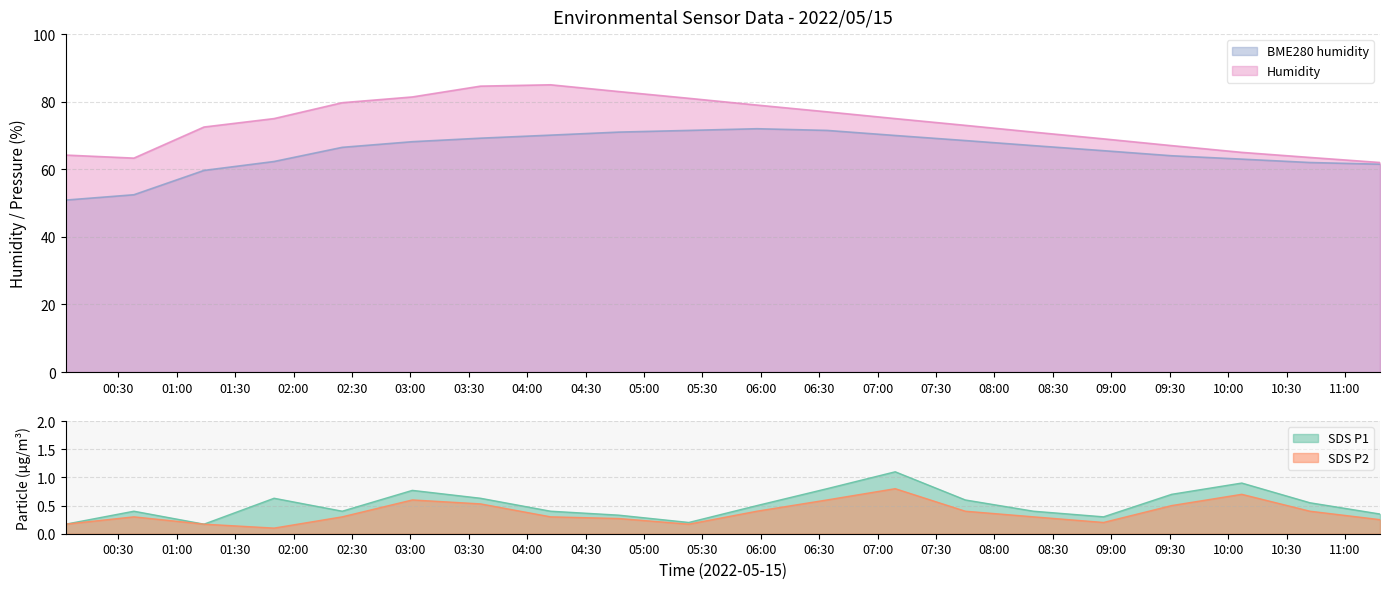

The BME280_humidity series shows 52.5 at 2022/05/15 00:38. True or false?

True